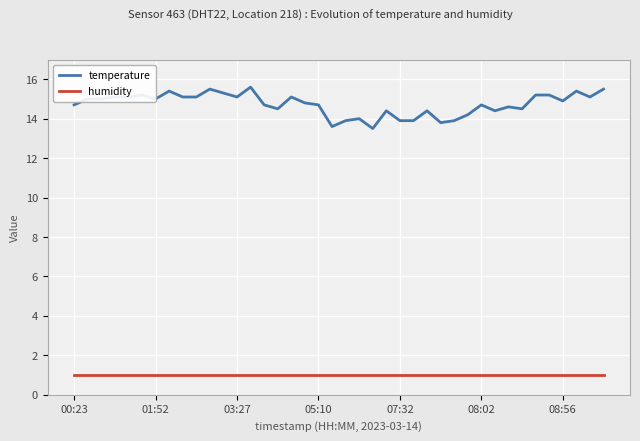

The value of humidity at 08:02 is 0.4. True or false?

False